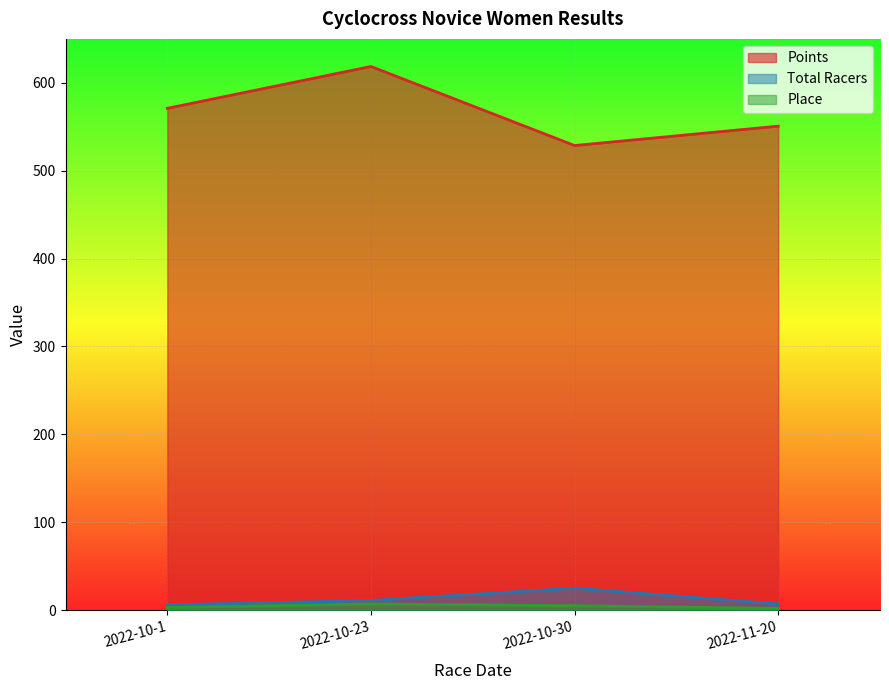

Where is Points nearest to the value 573?

2022-10-1